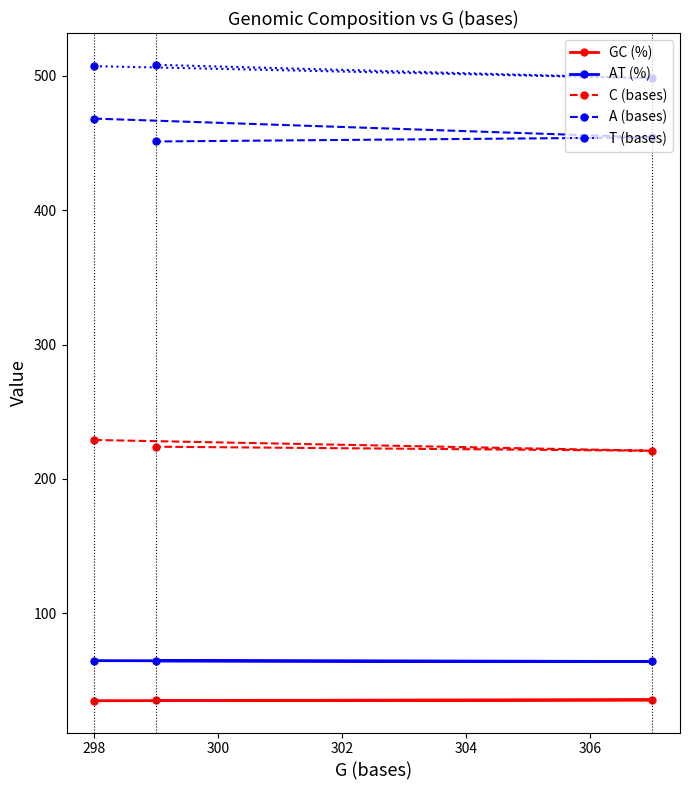

Which series has the largest total across all categories?

T (bases)